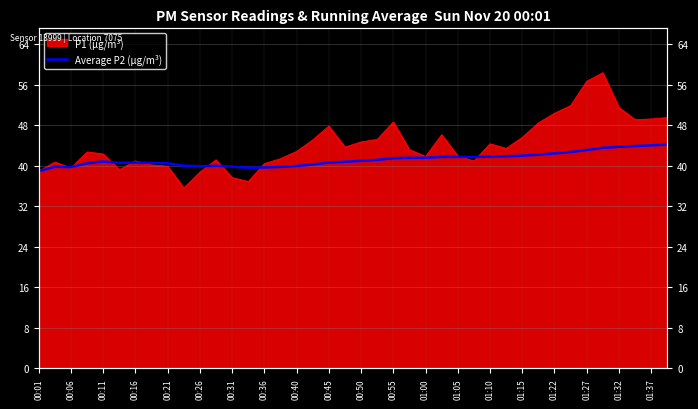

What is the label of the 2nd point from the left?

00:06